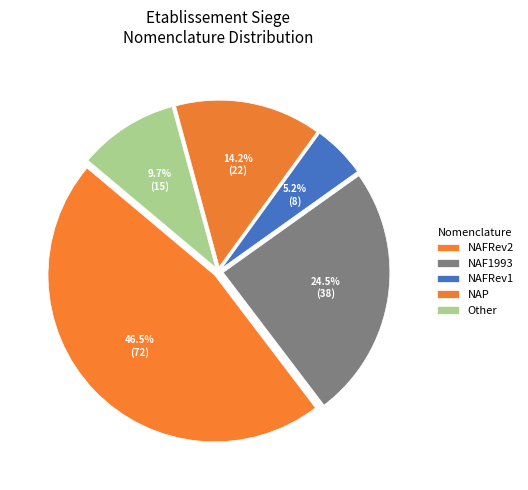

Which category has the biggest portion of the pie?

NAFRev2